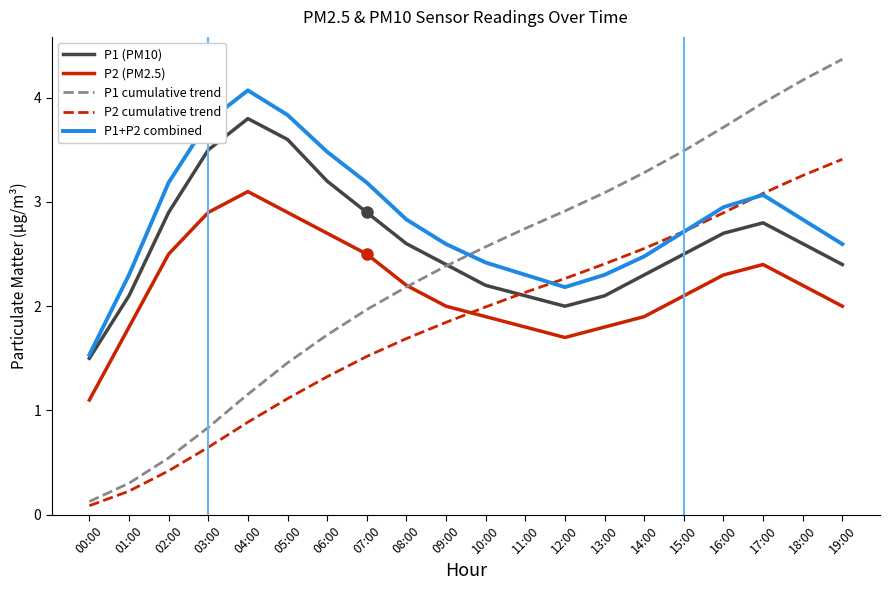

Which category has the highest value across all series?

19:00